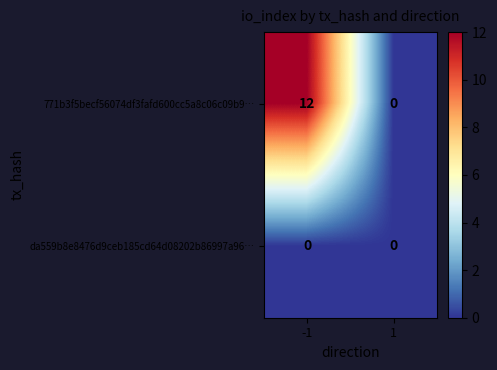

What is the sum of all 771b3f5becf56074df3fafd600cc5a8c06c09b9… values?

12